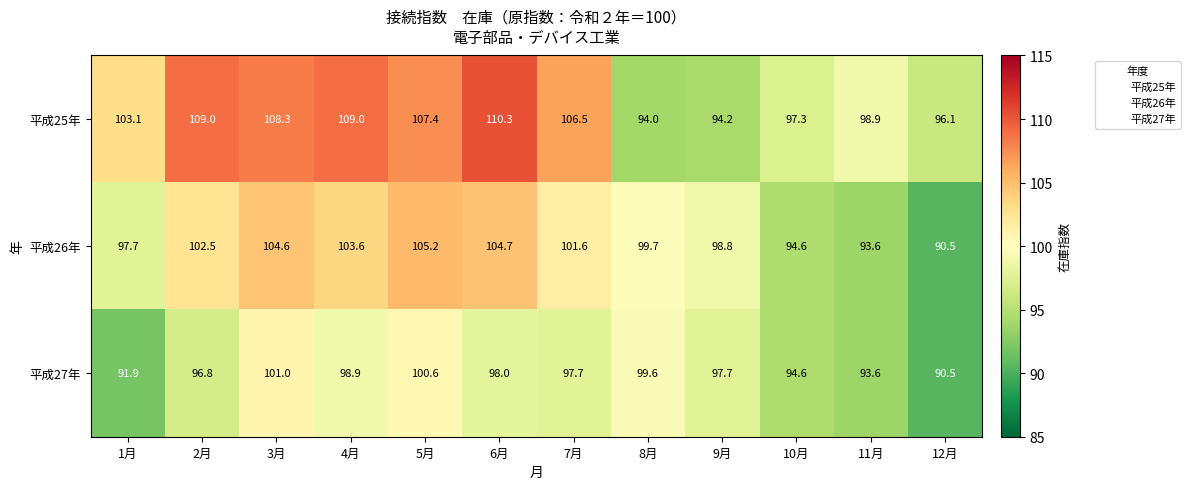

At 7月, list the series in order from largest to smallest.

平成25年, 平成26年, 平成27年